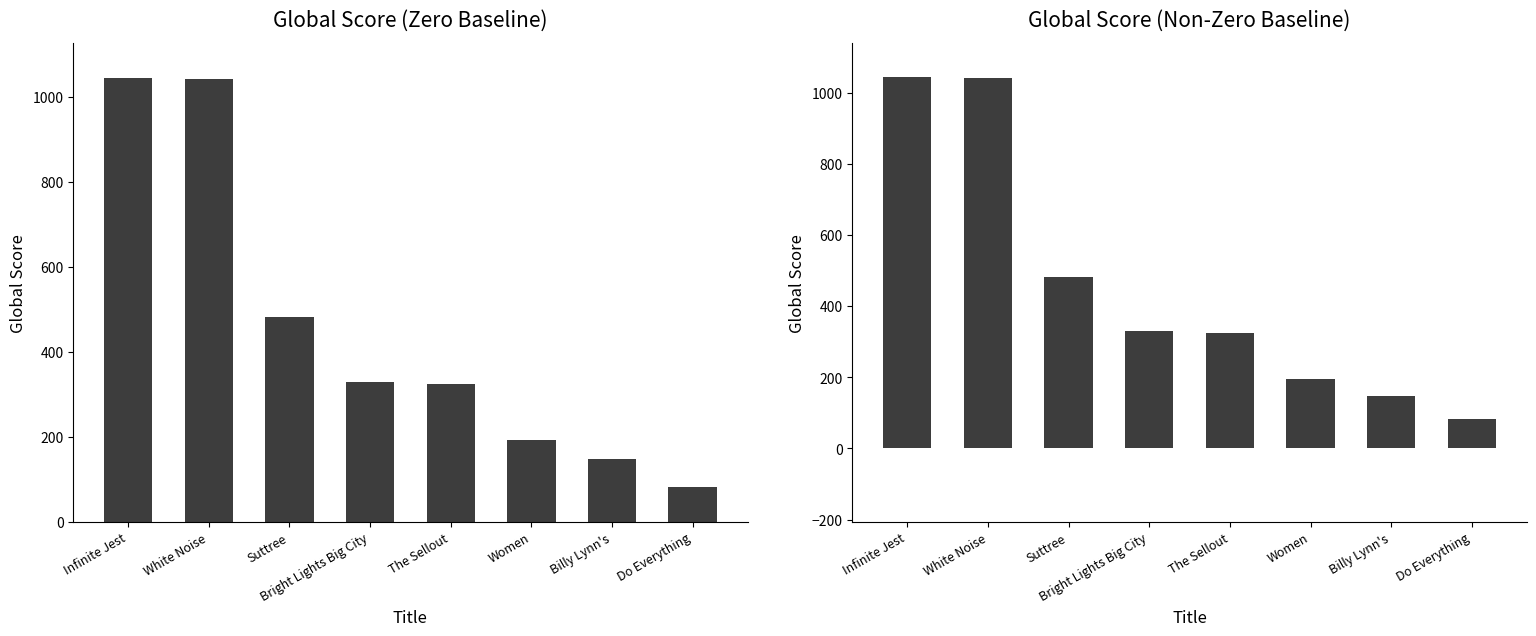

What is the label of the 8th bar from the right?

Infinite Jest